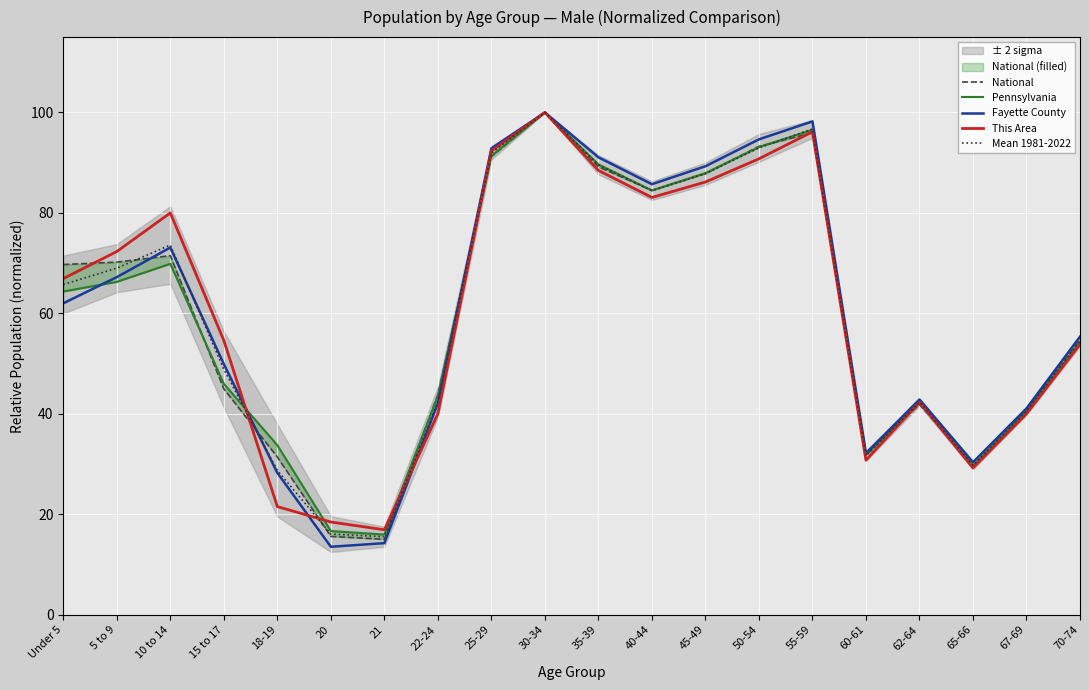

The value of Pennsylvania at 60-61 is 31.9. True or false?

True